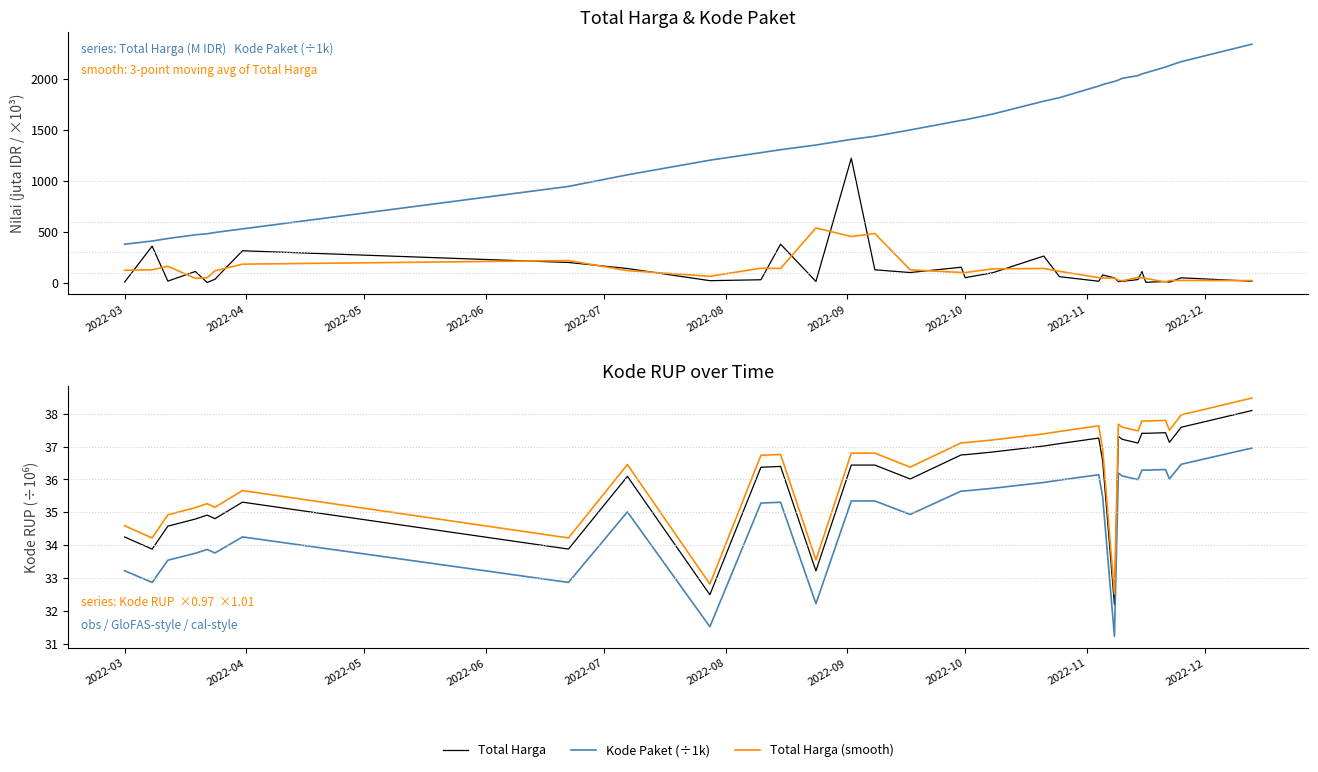

Is the value of Kode RUP (GloFAS-style) at 2022-11 greater than the value of Total Harga (smooth) at 2022-12?

No